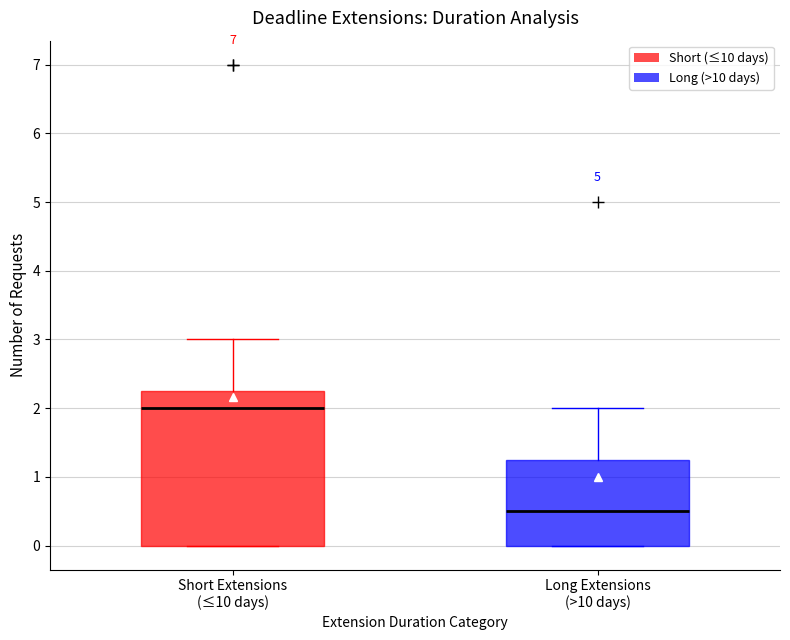

Reading left to right, transcribe this box plot: for each box, give where its median line is, the range the box spans, and where its two whiskers end, as read against the y-axis. The values are not printed on the chart, so give them approximately, as read against the axis.

Short Extensions (≤10 days): median 2.0, box 0.0 to 2.3, whiskers 0.0 to 3.0
Long Extensions (>10 days): median 0.5, box 0.0 to 1.3, whiskers 0.0 to 2.0